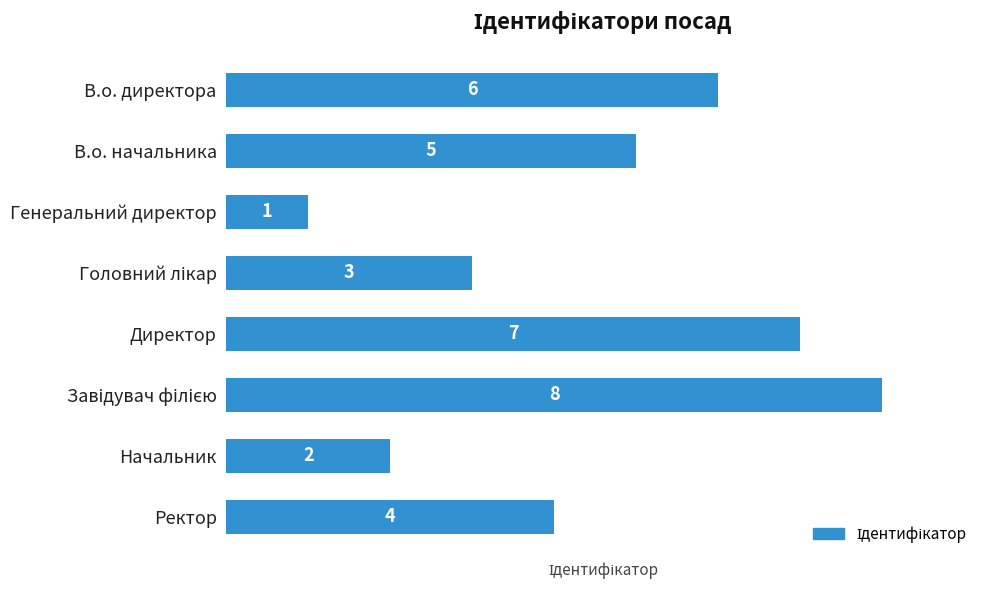

Which category has the lowest value across all series?

Генеральний директор